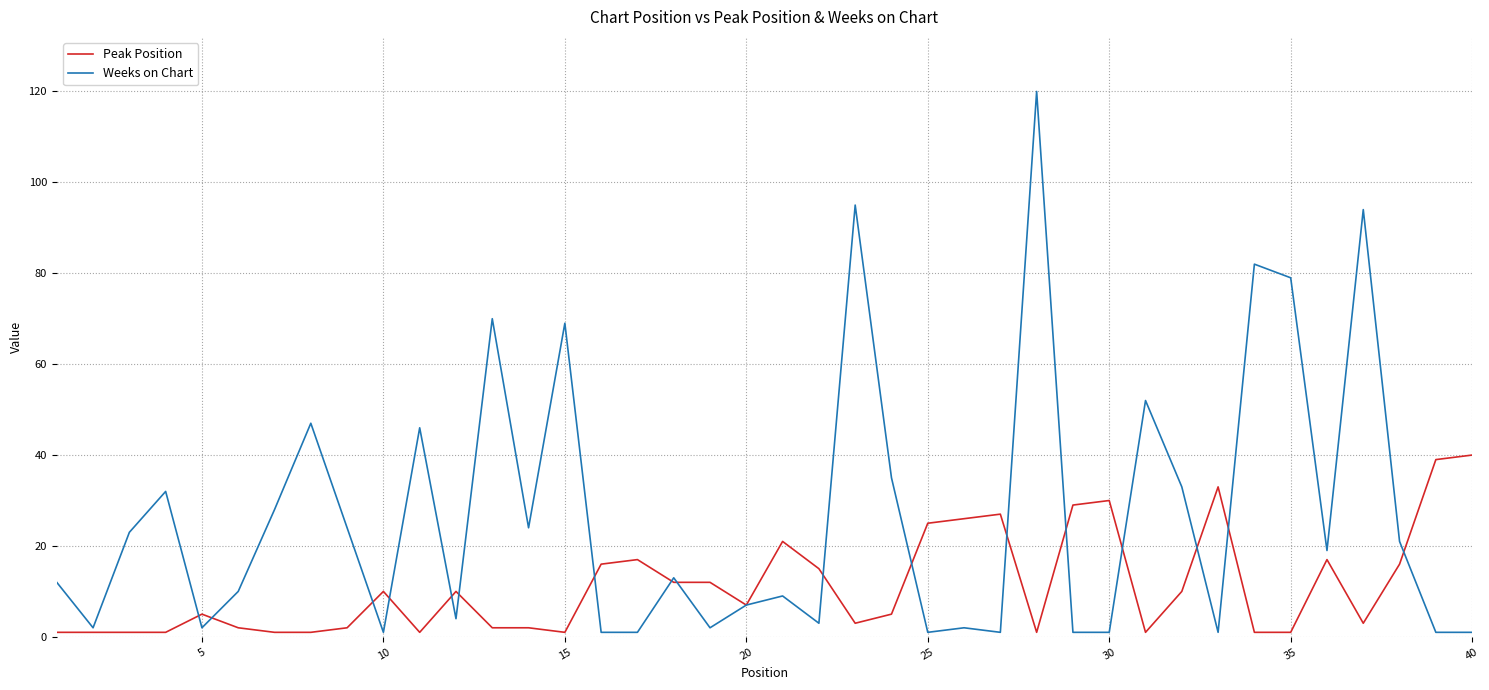

Rank the series by their average value, from highest to lowest.

Weeks on Chart, Peak Position